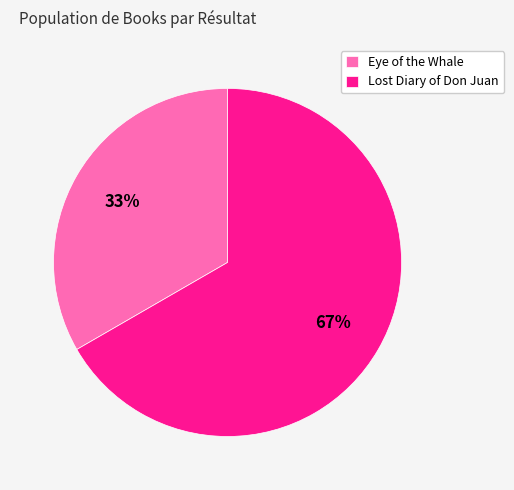

Which slice is the largest?

Lost Diary of Don Juan